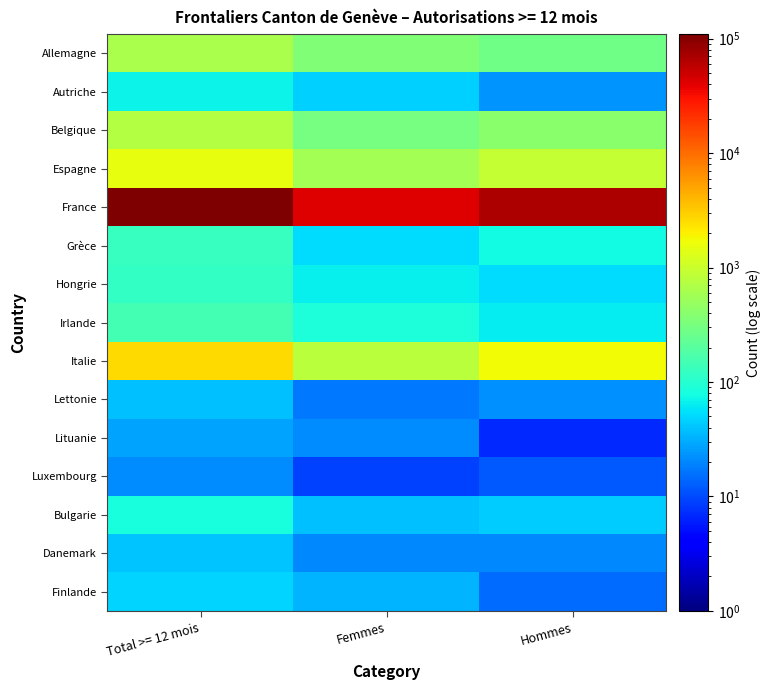

Reading left to right, what are all the values shown in this chart?

Allemagne: Total >= 12 mois=643	Femmes=358	Hommes=285
Autriche: Total >= 12 mois=69	Femmes=46	Hommes=23
Belgique: Total >= 12 mois=723	Femmes=315	Hommes=408
Espagne: Total >= 12 mois=1507	Femmes=591	Hommes=916
France: Total >= 12 mois=109679	Femmes=41607	Hommes=68072
Grèce: Total >= 12 mois=127	Femmes=52	Hommes=75
Hongrie: Total >= 12 mois=121	Femmes=67	Hommes=54
Irlande: Total >= 12 mois=149	Femmes=86	Hommes=63
Italie: Total >= 12 mois=2576	Femmes=815	Hommes=1761
Lettonie: Total >= 12 mois=39	Femmes=17	Hommes=22
Lituanie: Total >= 12 mois=28	Femmes=21	Hommes=7
Luxembourg: Total >= 12 mois=21	Femmes=9	Hommes=12
Bulgarie: Total >= 12 mois=83	Femmes=38	Hommes=45
Danemark: Total >= 12 mois=40	Femmes=20	Hommes=20
Finlande: Total >= 12 mois=48	Femmes=33	Hommes=15